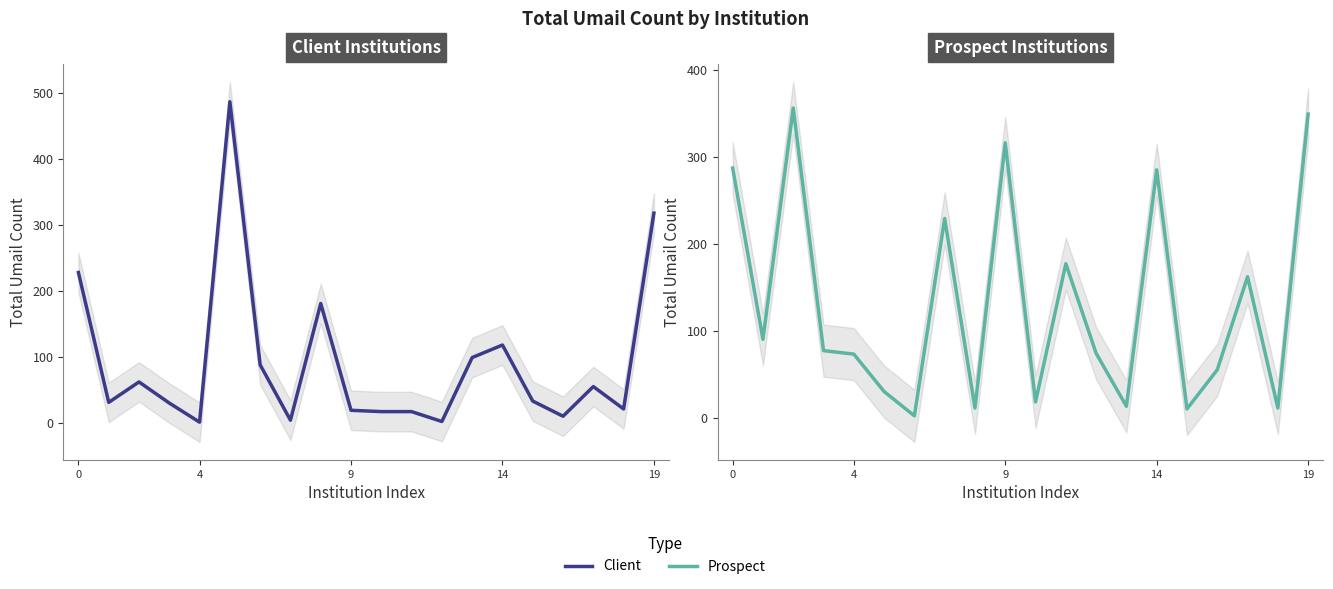

What is the sum of all Prospect values?

2625